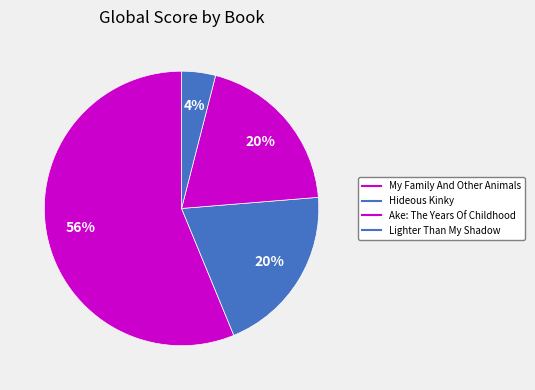

How many segments does this pie chart have?

4